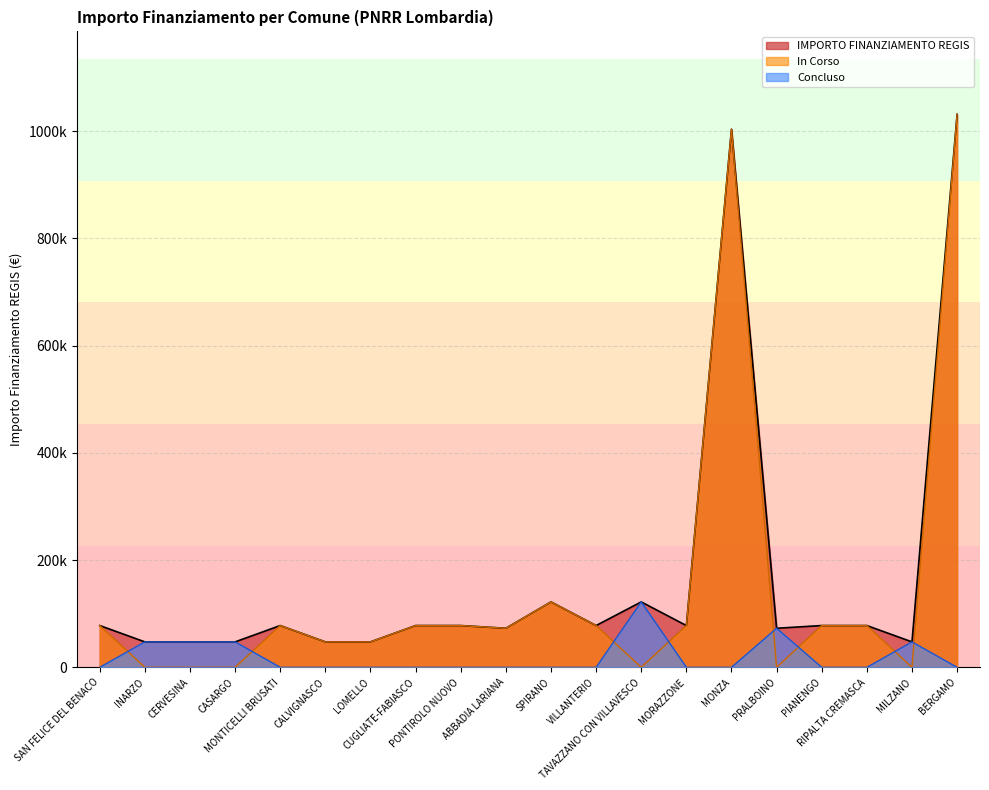

How many values in the IMPORTO FINANZIAMENTO REGIS series exceed 77897?

4